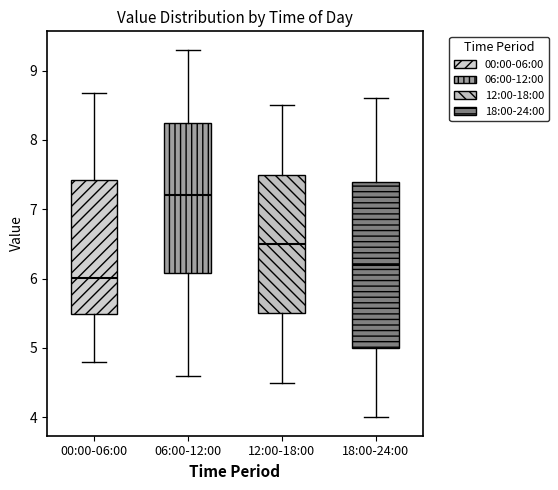

Comparing the boxes themselves (not the whiskers), which one is the tallest?

18:00-24:00